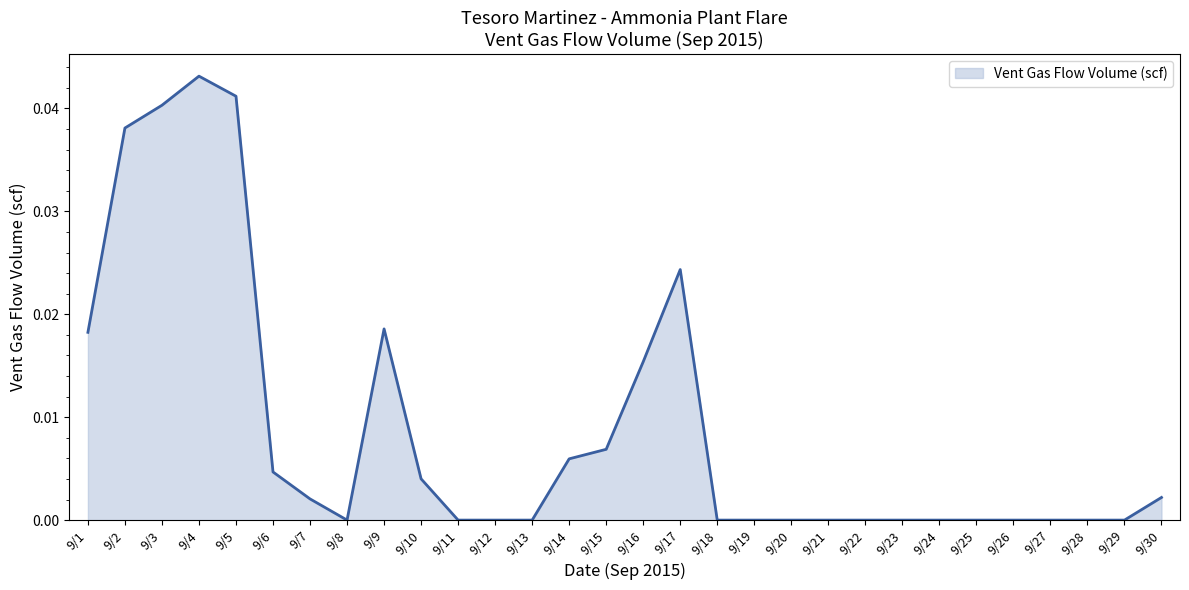

The value at 9/10 is 0.0. True or false?

True